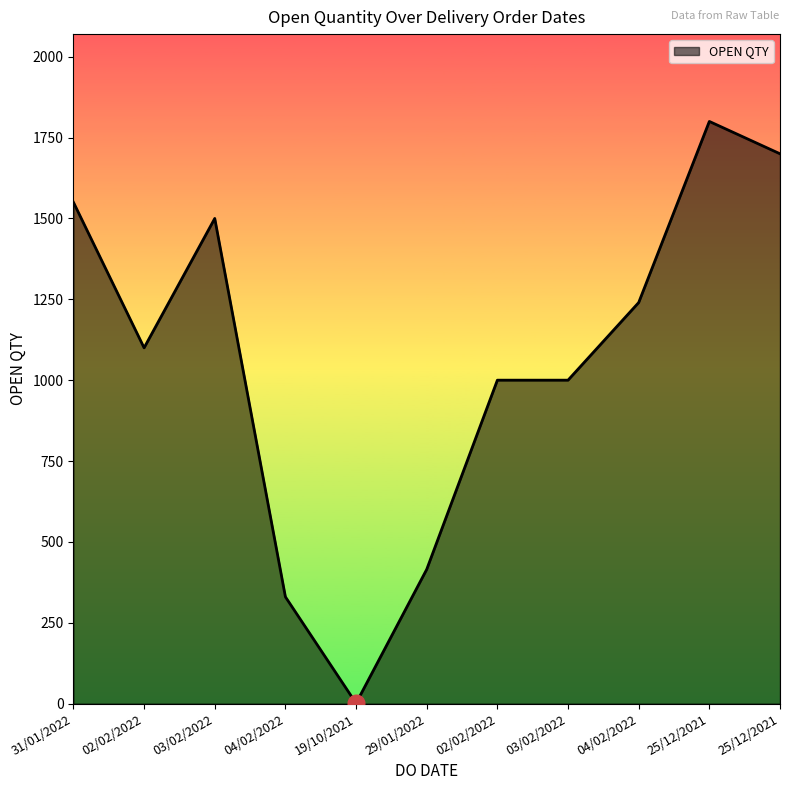

The value at 25/12/2021 is 824. True or false?

False